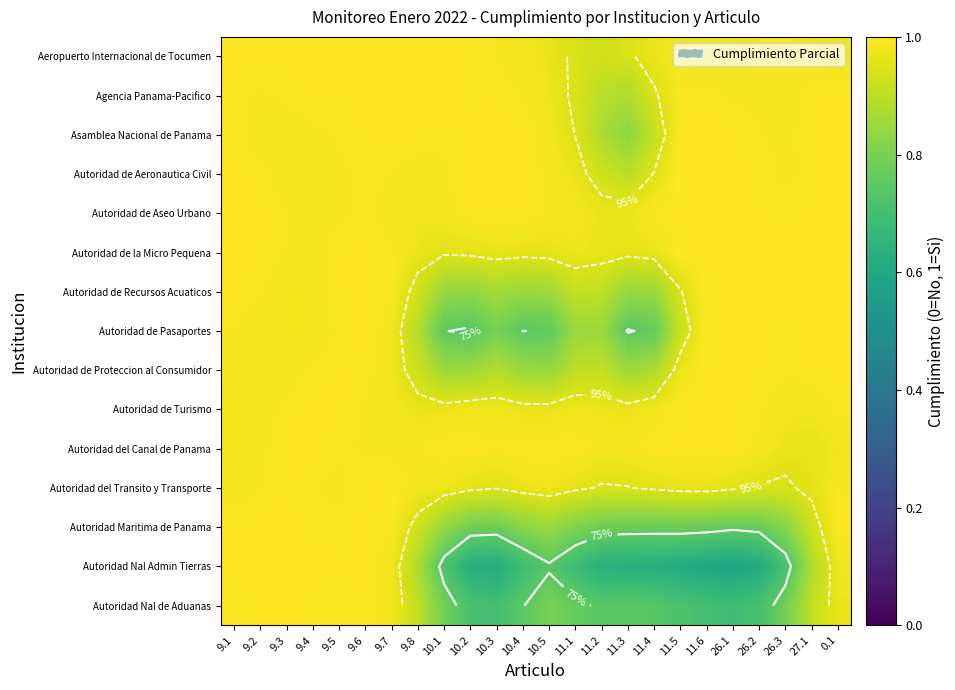

Which series has the largest total across all categories?

Autoridad de Aseo Urbano